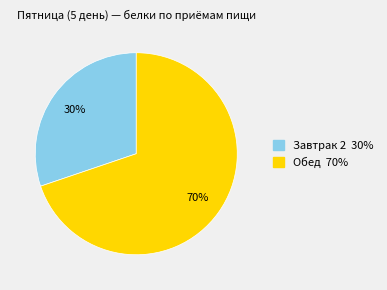

The Обед slice represents 70% of the pie. True or false?

True